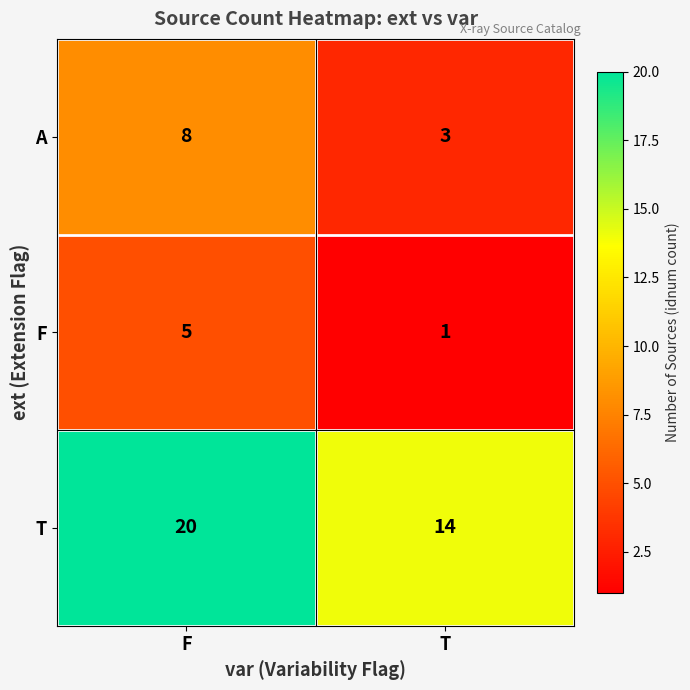

What is the average value of the F series?

3